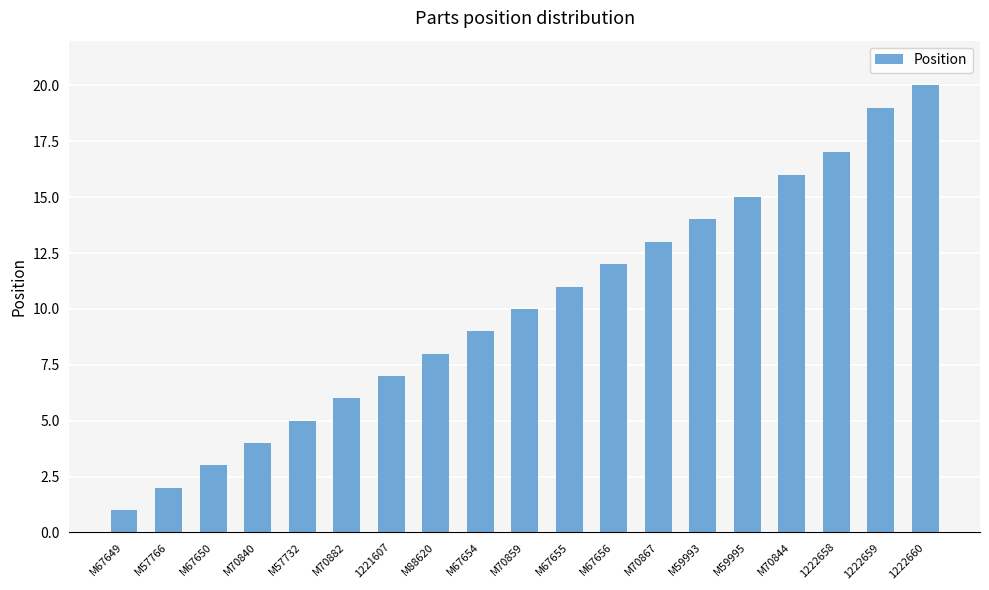

What is the ratio of the value at 1222660 to the value at M70867?

1.5